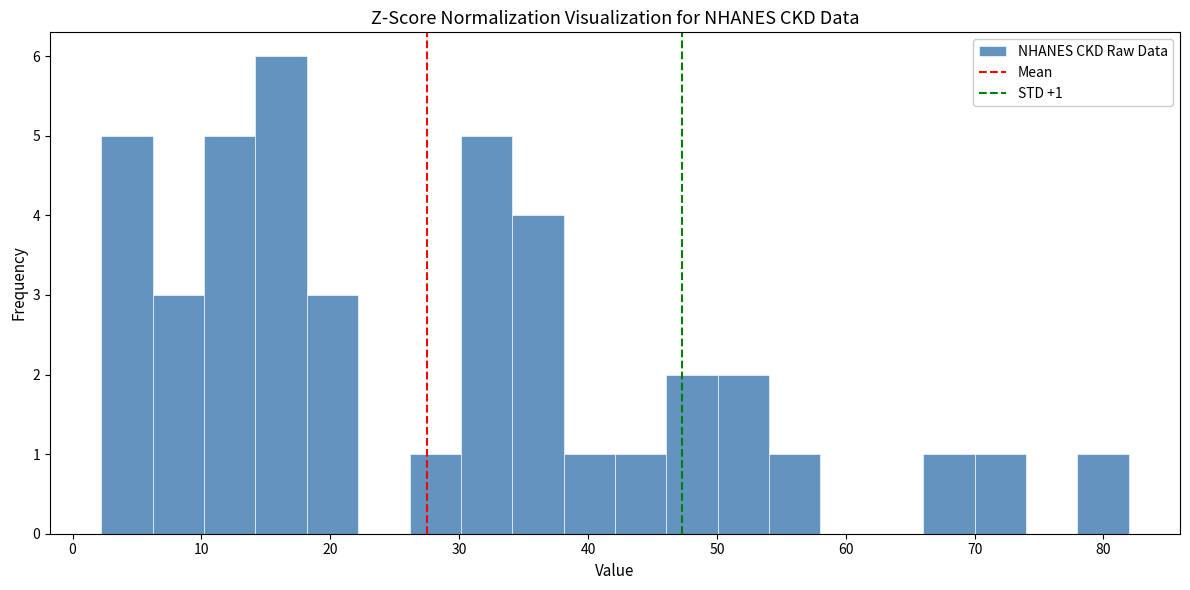

Around what value on the x-axis is the tallest bar? Give the approximate position of its centre, as read against the axis.

16